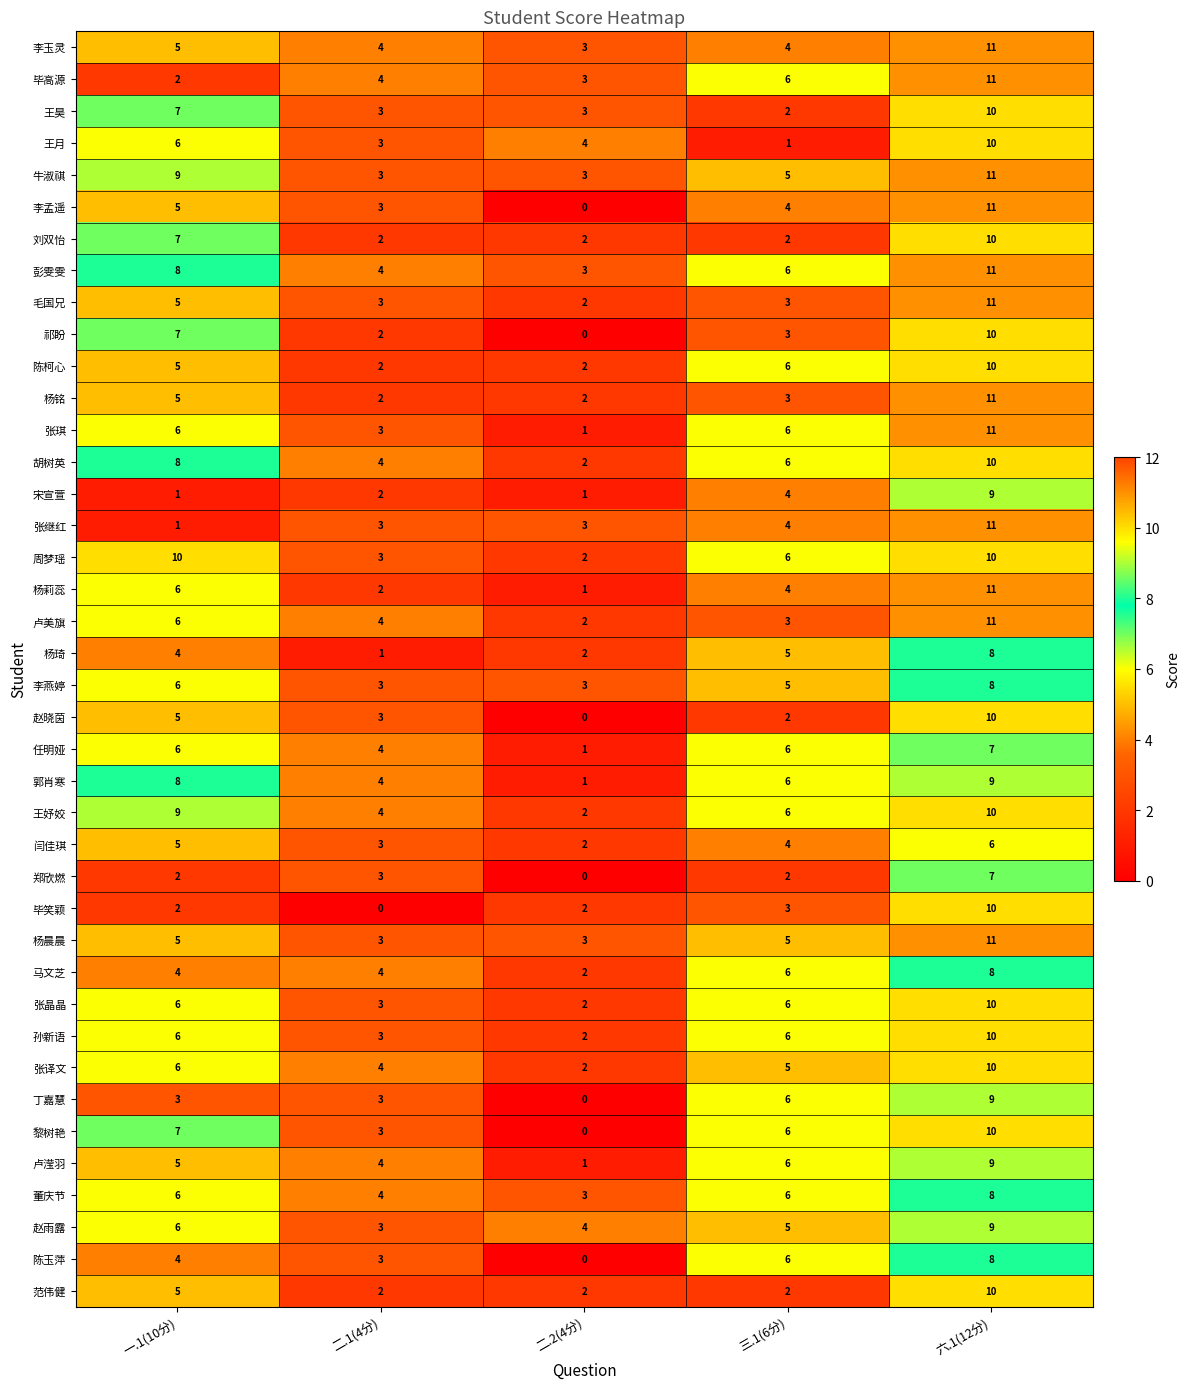

At which category does the chart reach its peak across all series?

六.1(12分)